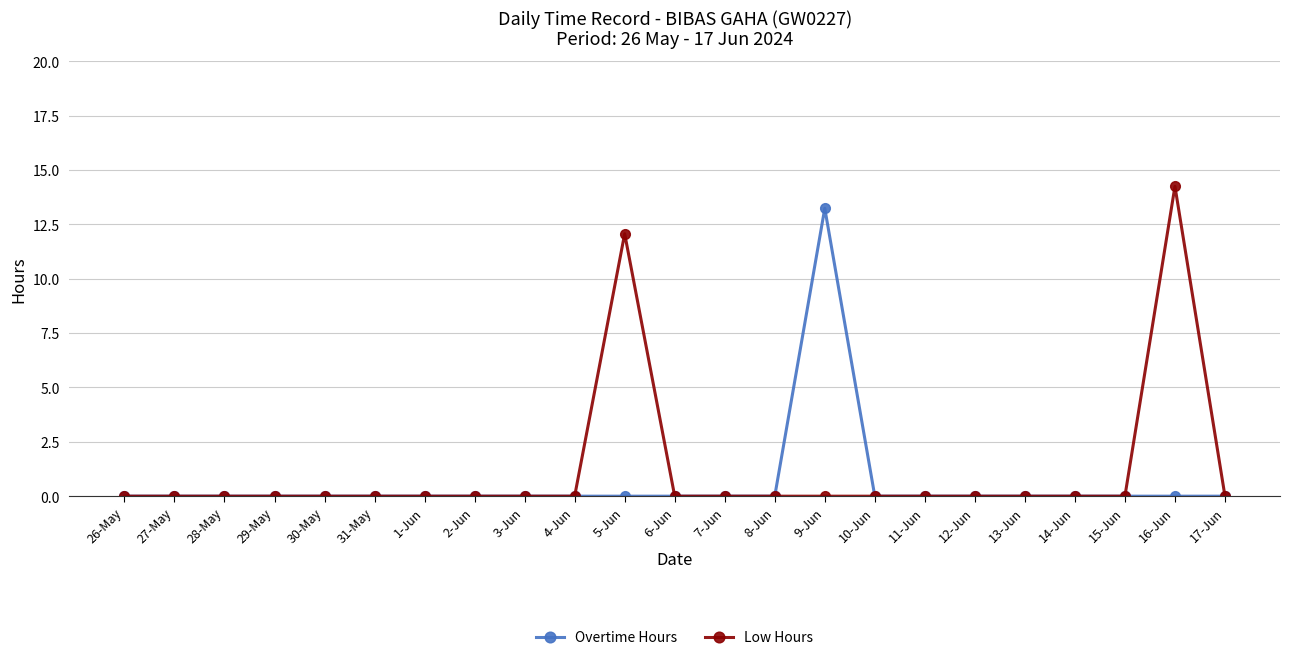

What is the label of the 3rd point from the right?

15-Jun